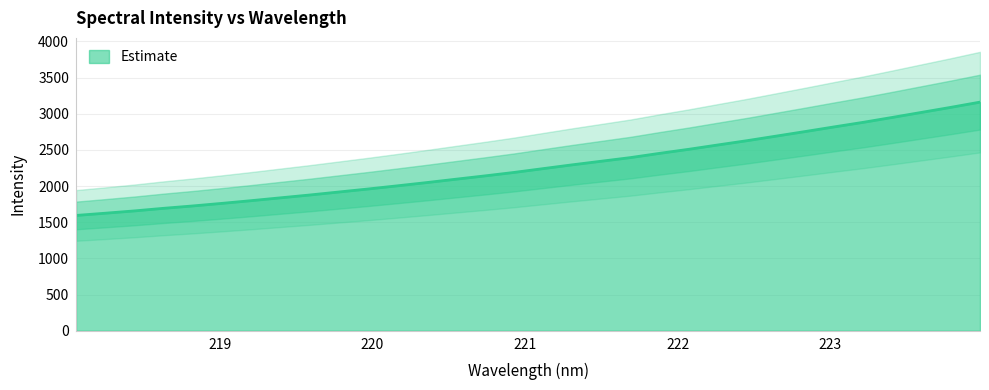

True or false: the data shows 3332.3 at 221.8812.

False